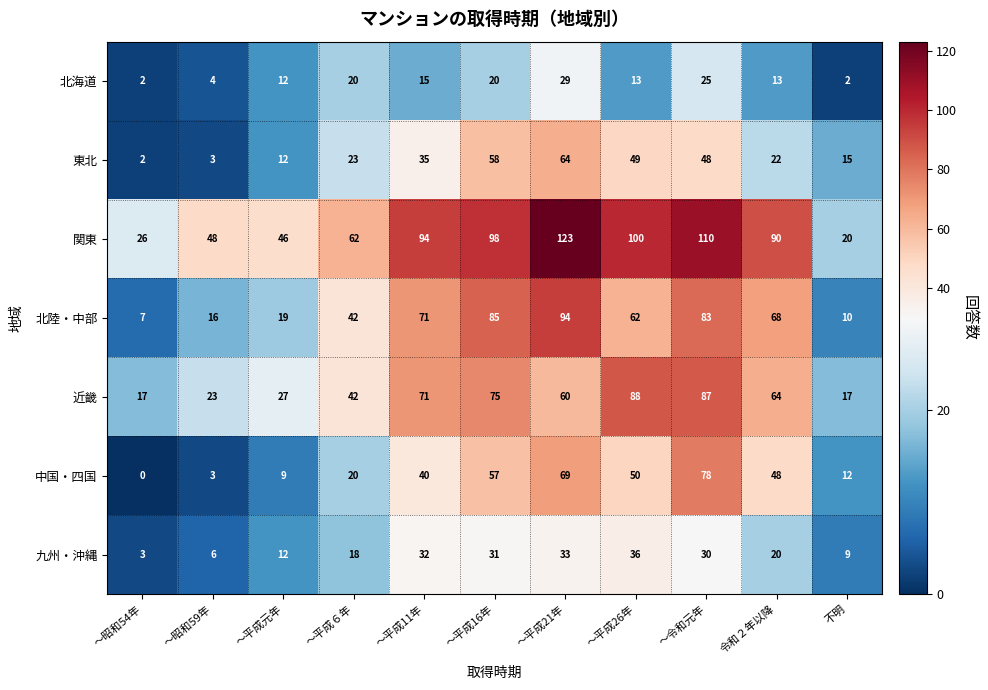

List the labels in order of 中国・四国 value, largest first.

～令和元年, ～平成21年, ～平成16年, ～平成26年, 令和２年以降, ～平成11年, ～平成６年, 不明, ～平成元年, ～昭和59年, ～昭和54年